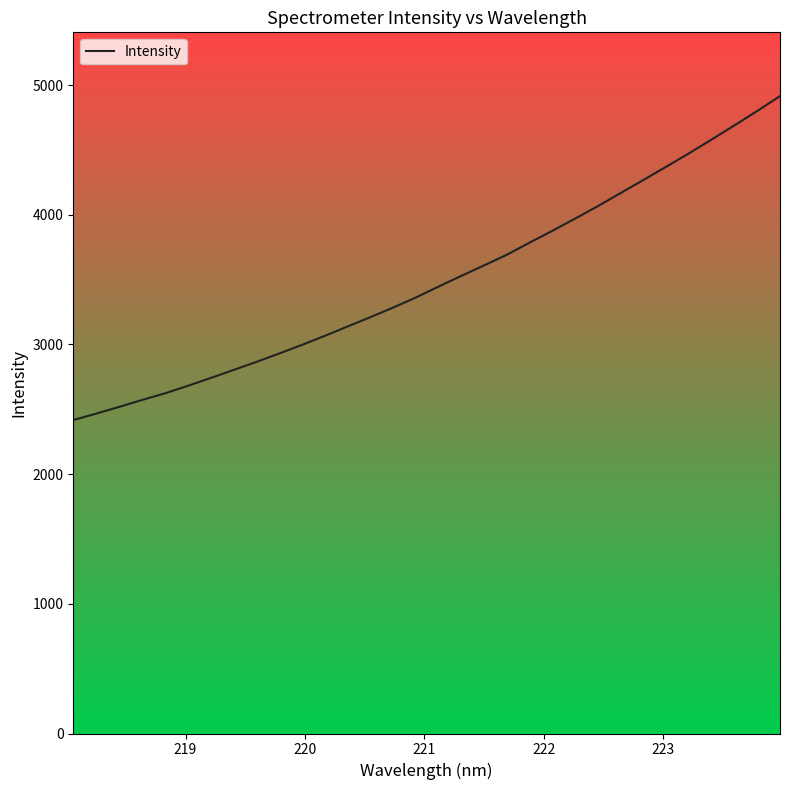

What is the difference between the maximum and minimum values?

2497.7